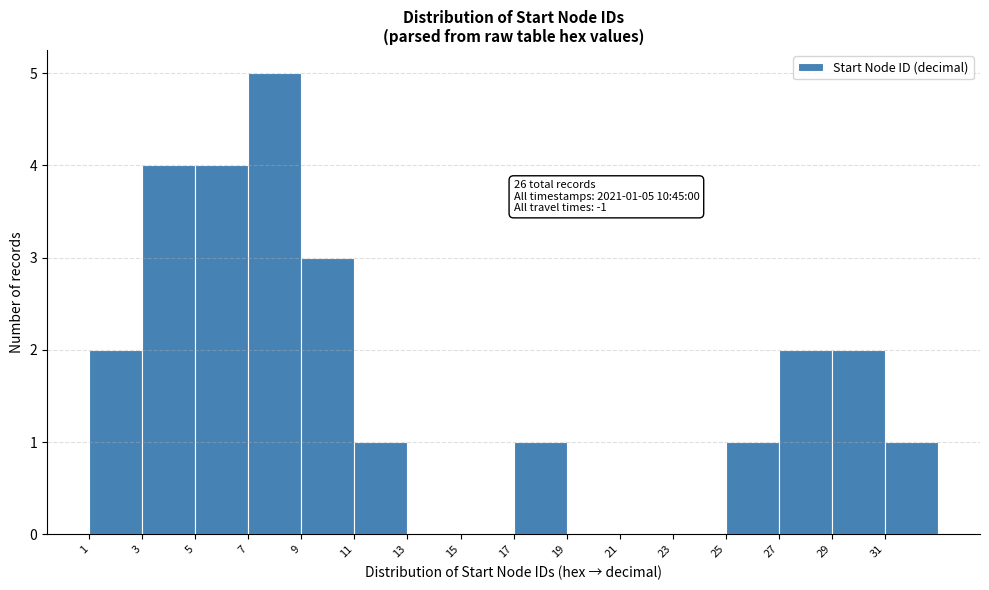

Over which range of the x-axis is the bar tallest?

7 to 9